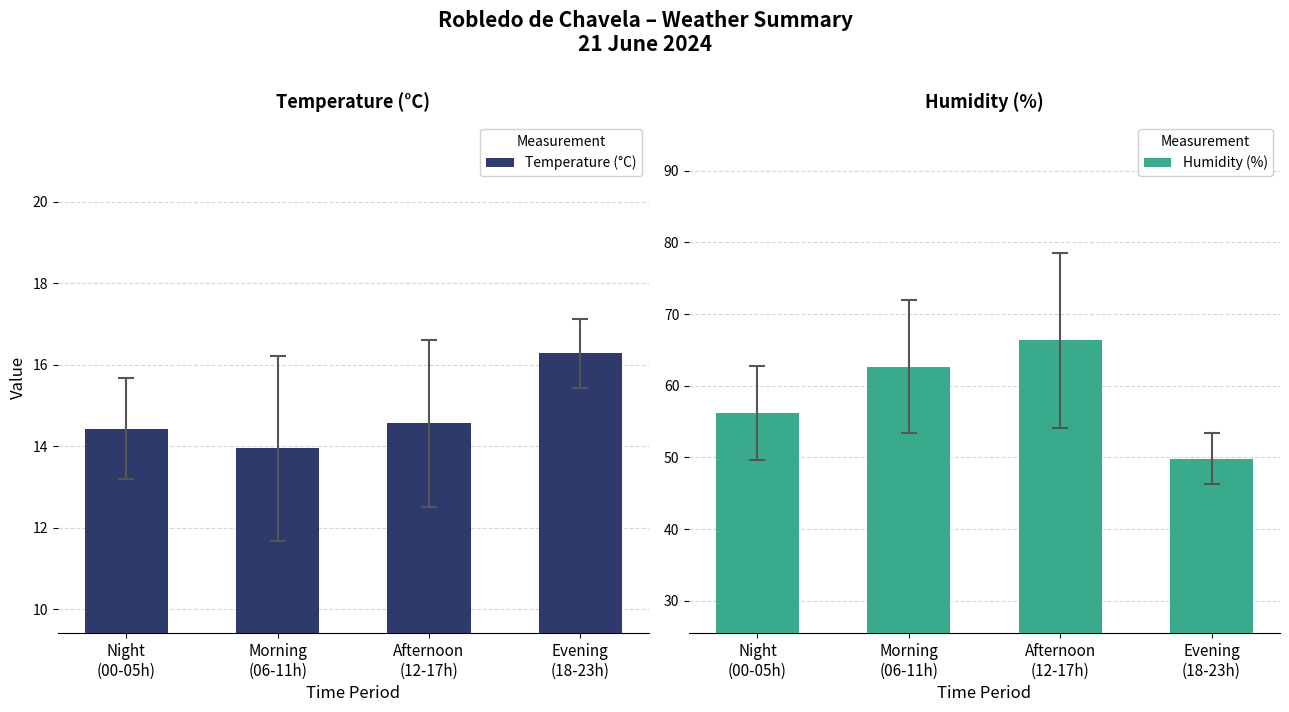

What position from the left is Evening
(18-23h)?

4